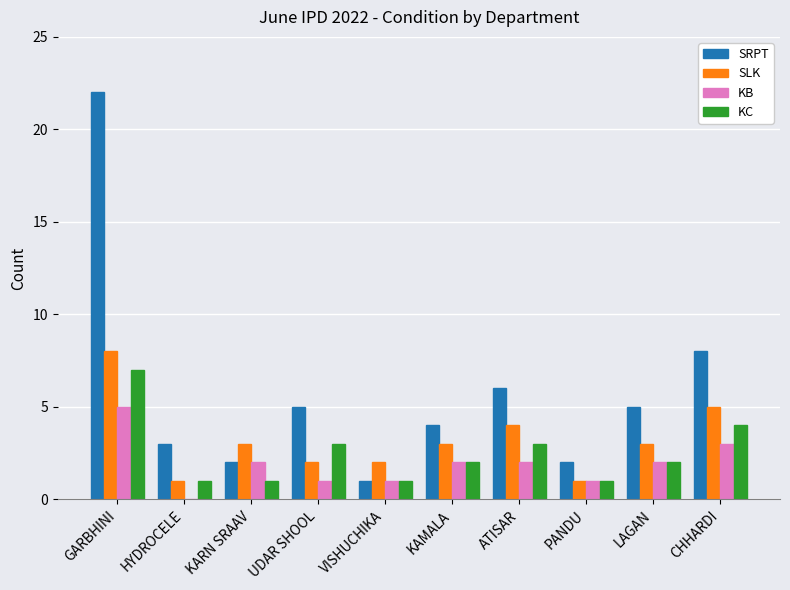

What is the total value across all series at GARBHINI?

42